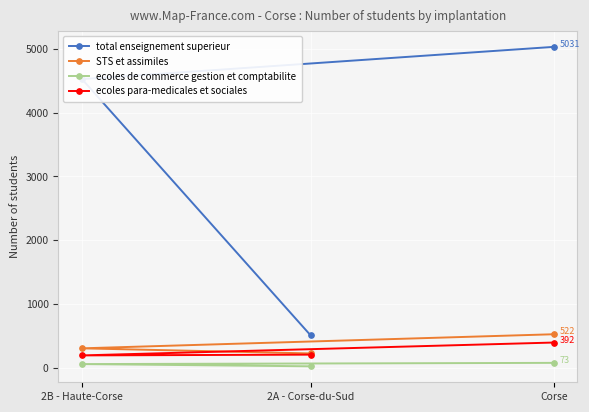

What is the total value across all series at Corse?

6018